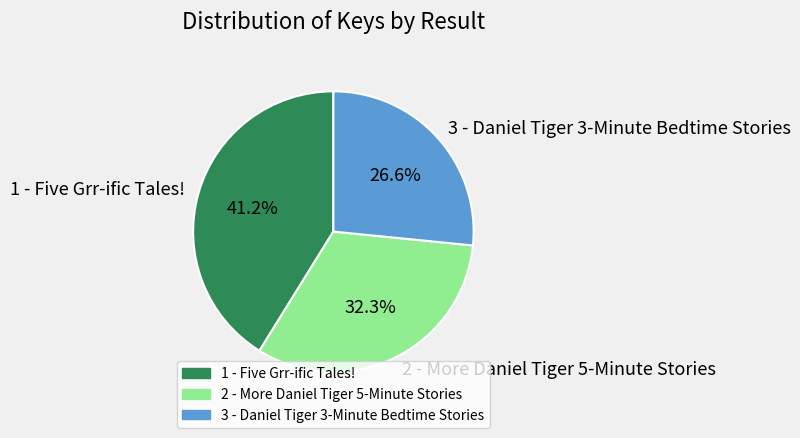

To the nearest percent, what is the difference between the largest and smallest slice percentages?

15%